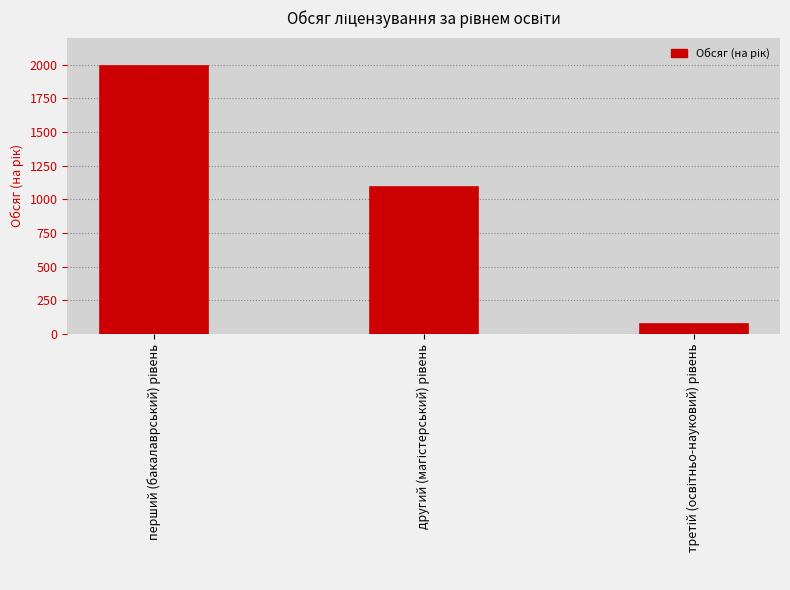

What is the average value?

1052